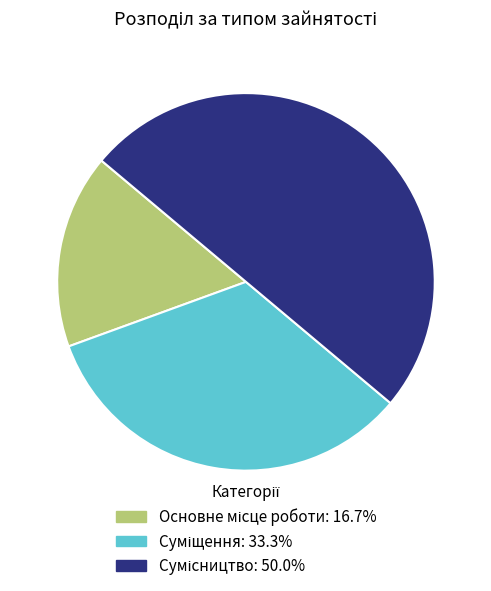

To the nearest percent, what percentage of the pie is Сумісництво?

50%